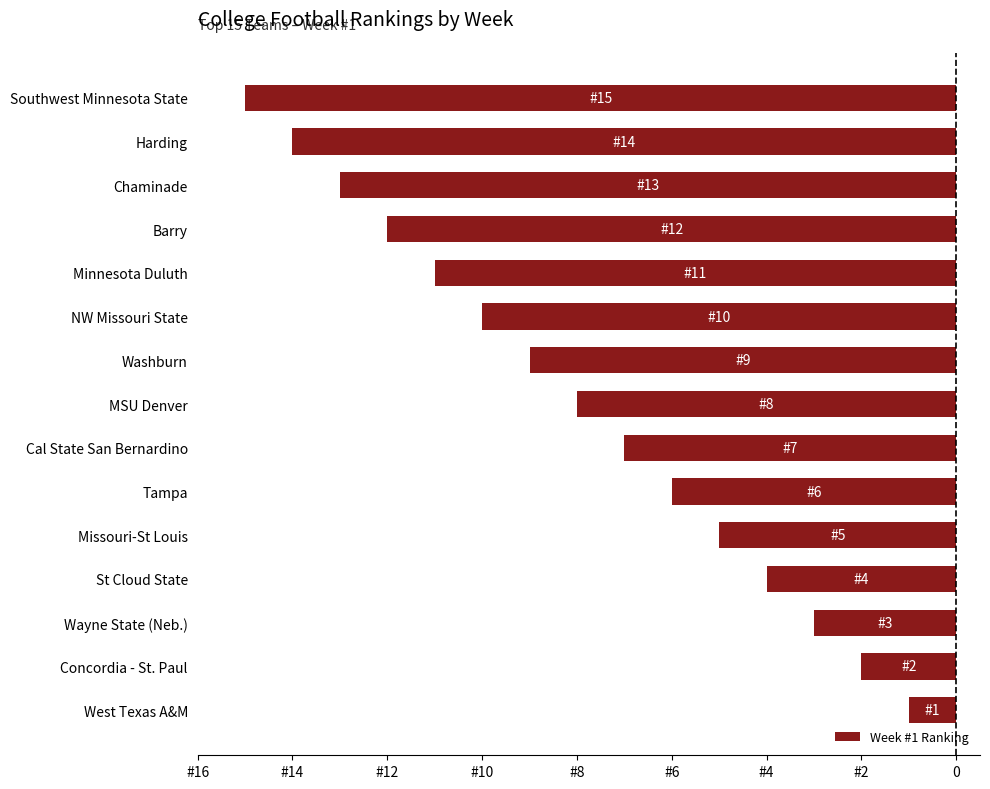

Are the bars horizontal?

Yes